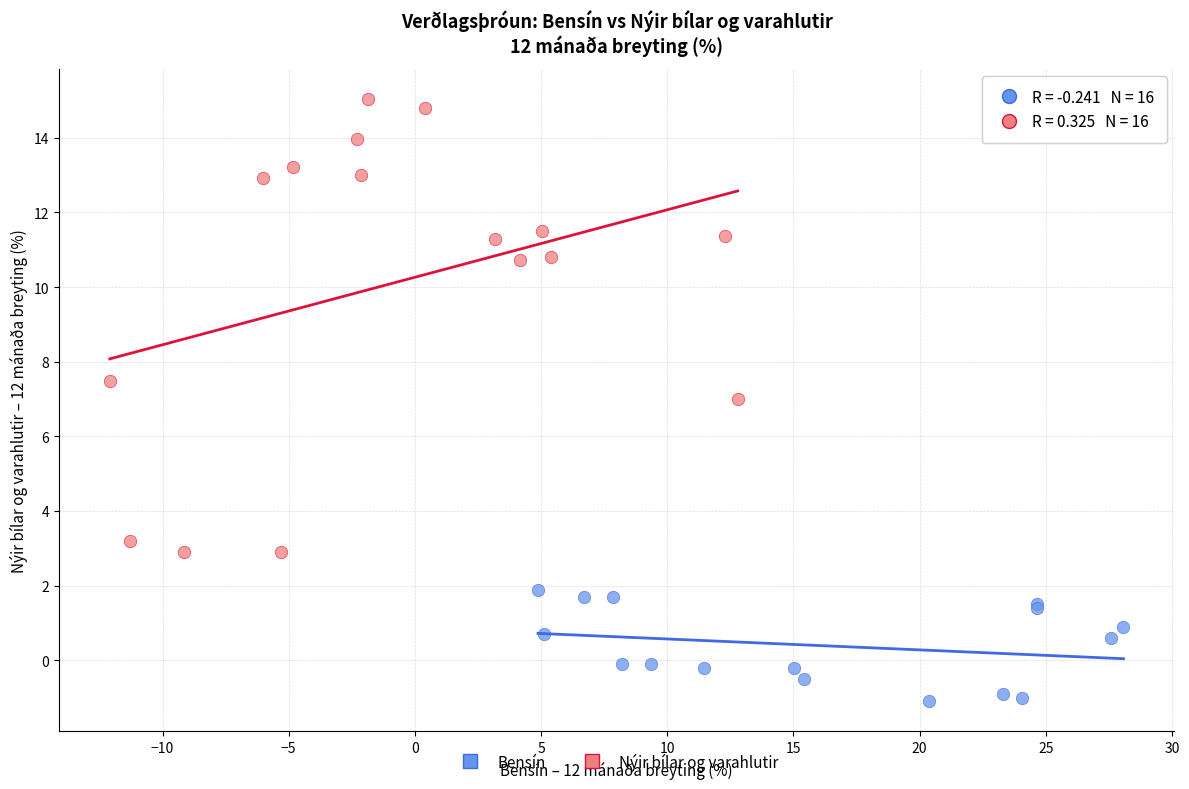

Which series contains the highest Y value?

Nýir bílar og varahlutir